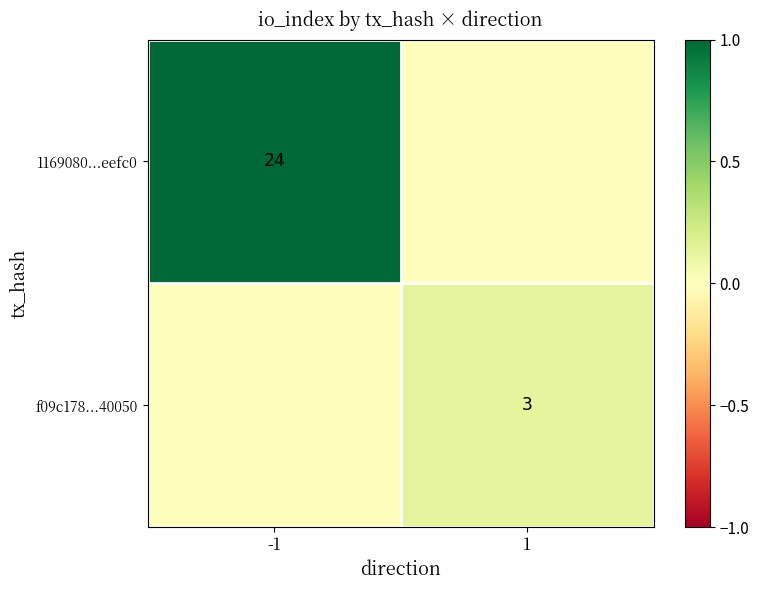

The 1169080...eefc0 series shows 24 at -1. True or false?

True